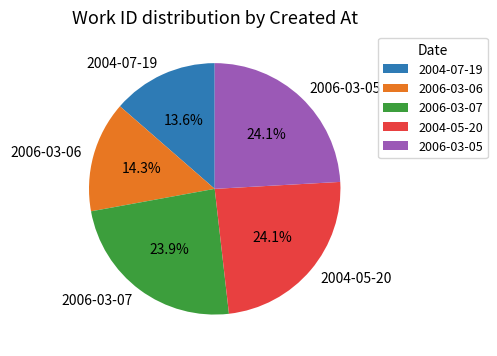

Count the number of slices in the pie.

5